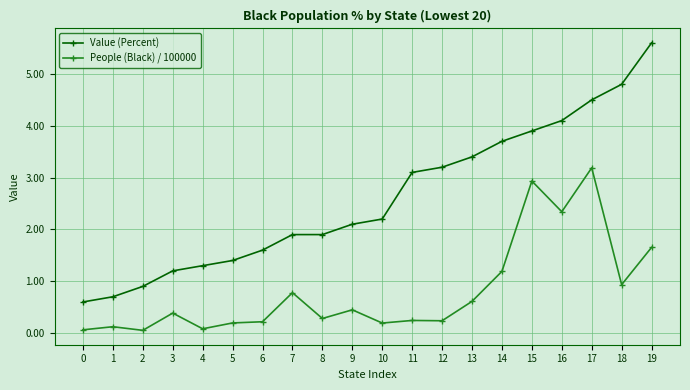

At 18, list the series in order from smallest to largest.

People (Black) / 100000, Value (Percent)